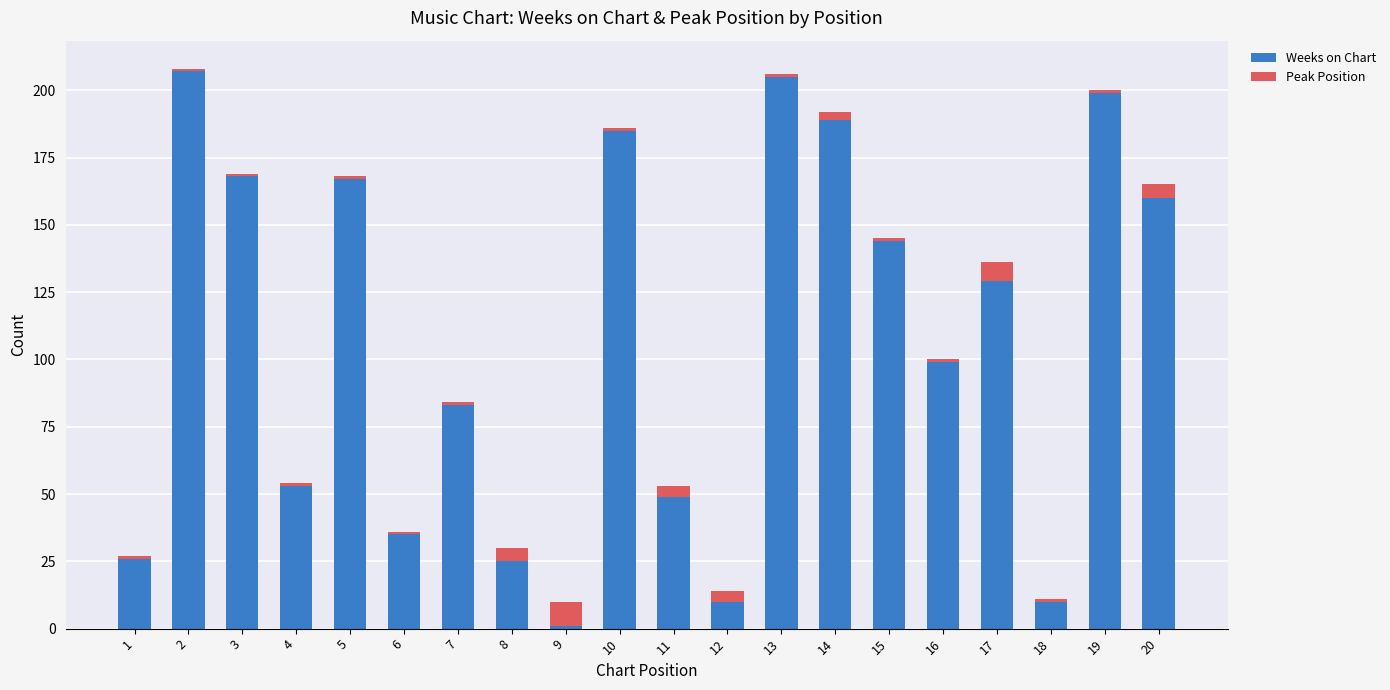

True or false: Weeks on Chart has a value of 25 at 8.

True